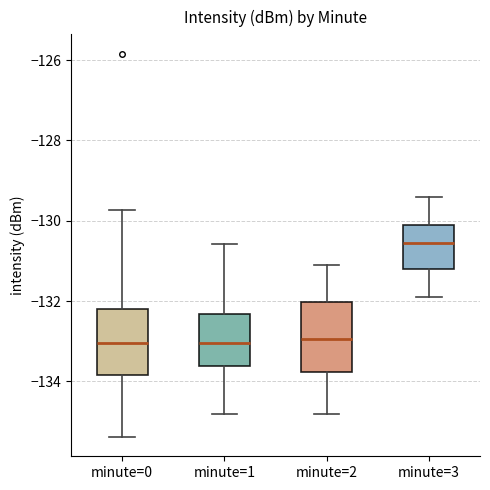

Reading left to right, read every box against the y-axis: the position of its median line, the range the box covers, and the ends of its whiskers. The values are not printed on the chart, so give them approximately, as read against the axis.

minute=0: median -133.0, box -133.8 to -132.2, whiskers -135.4 to -129.8
minute=1: median -133.0, box -133.6 to -132.4, whiskers -134.8 to -130.6
minute=2: median -133.0, box -133.8 to -132.0, whiskers -134.8 to -131.0
minute=3: median -130.6, box -131.2 to -130.0, whiskers -131.8 to -129.4